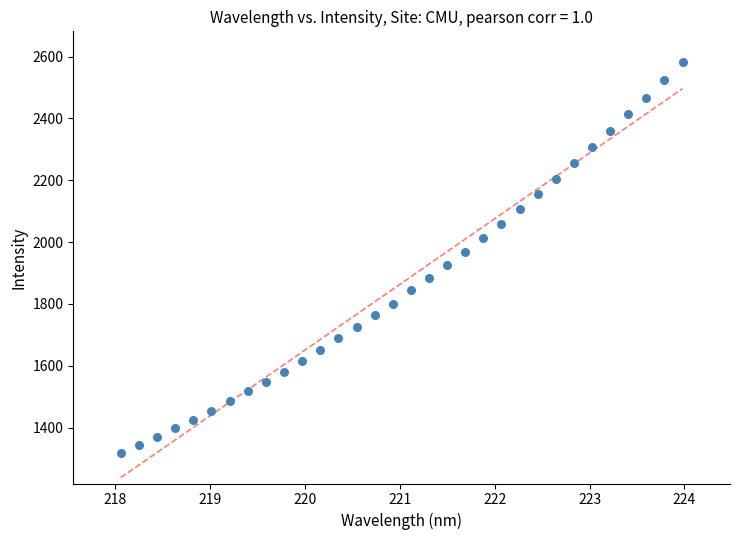

What is the range of X values (max minus min)?

5.9